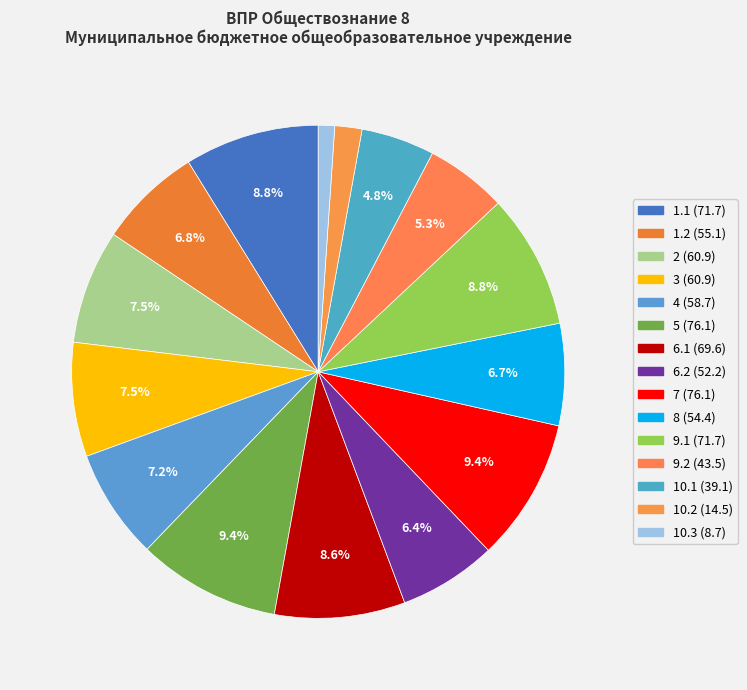

Do 3 and 6.2 together represent more than half of the pie?

No